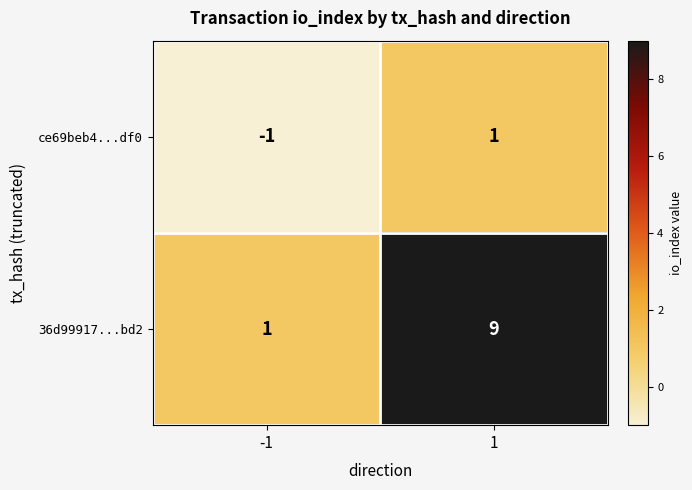

What is the spread (max minus min) of values at 1?

8